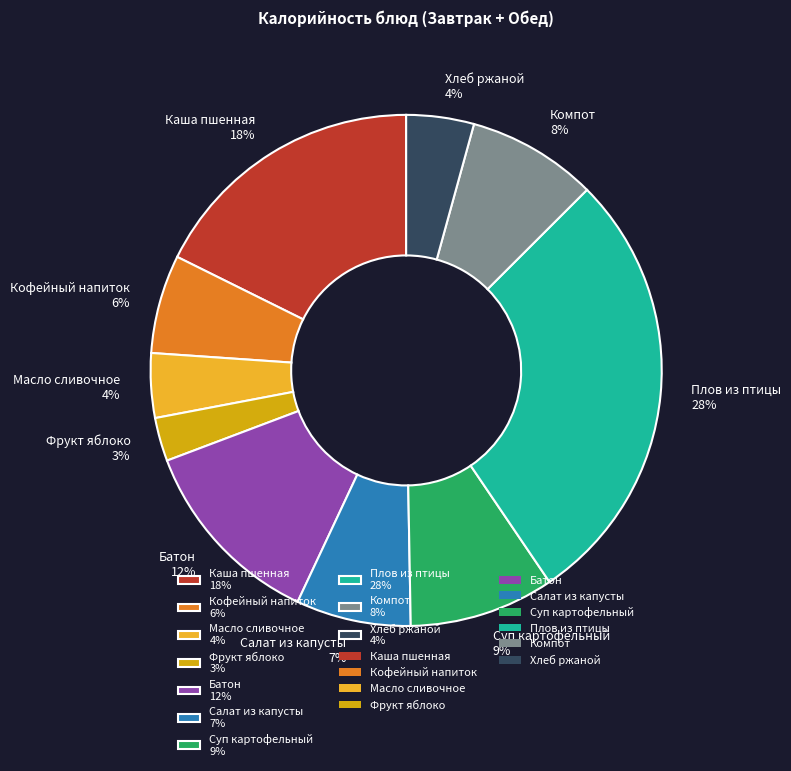

Is it true that Каша пшенная is 7% of the pie?

False